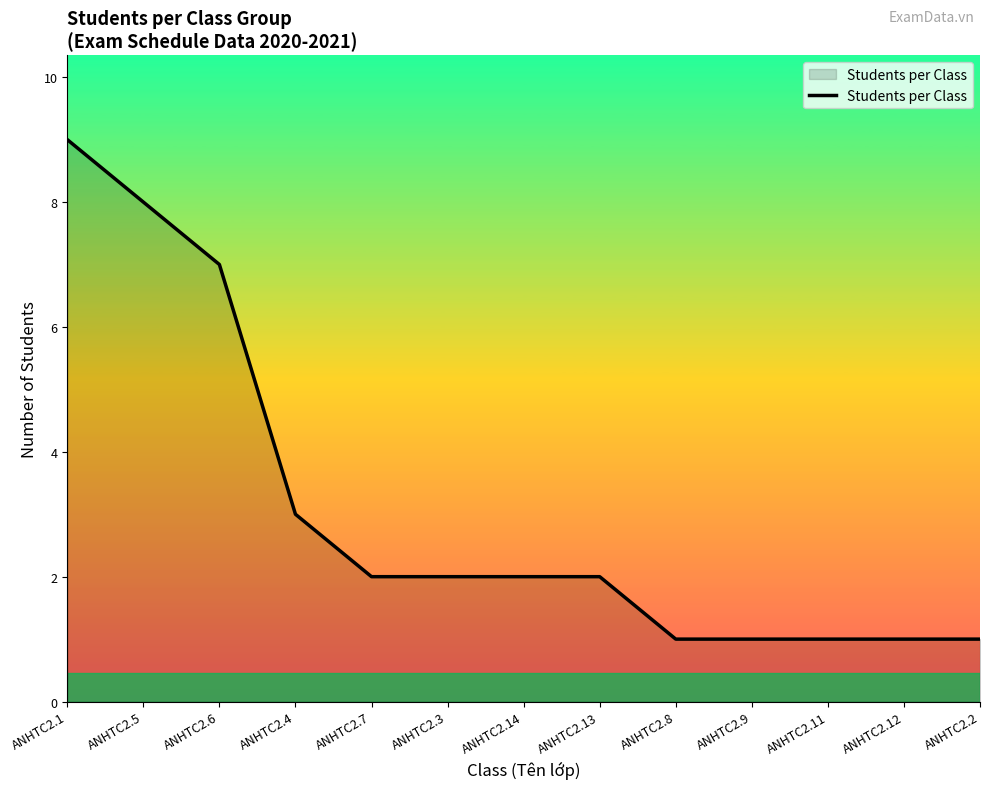

What position from the right is ANHTC2.14?

7